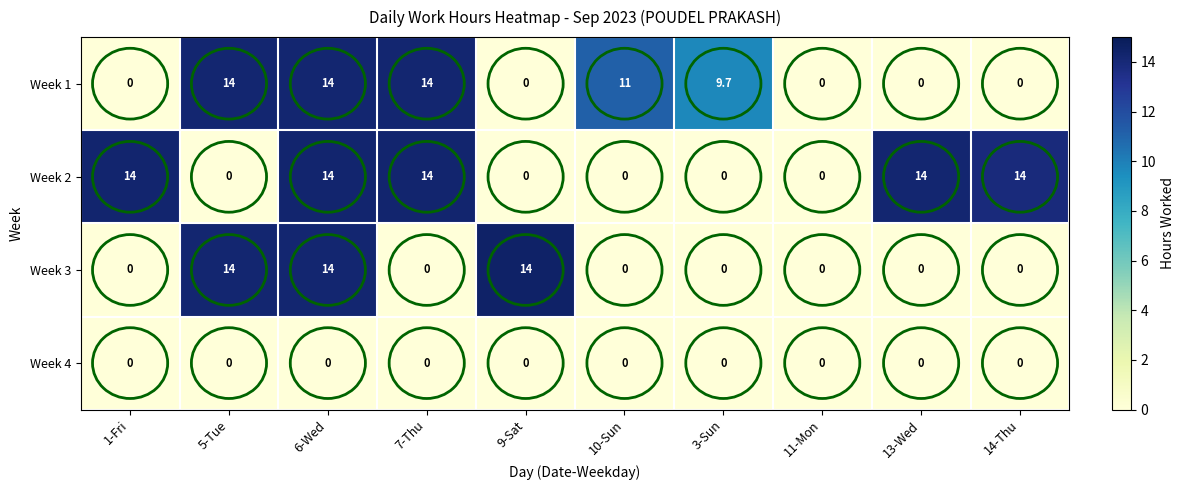

How many series are shown in this chart?

4